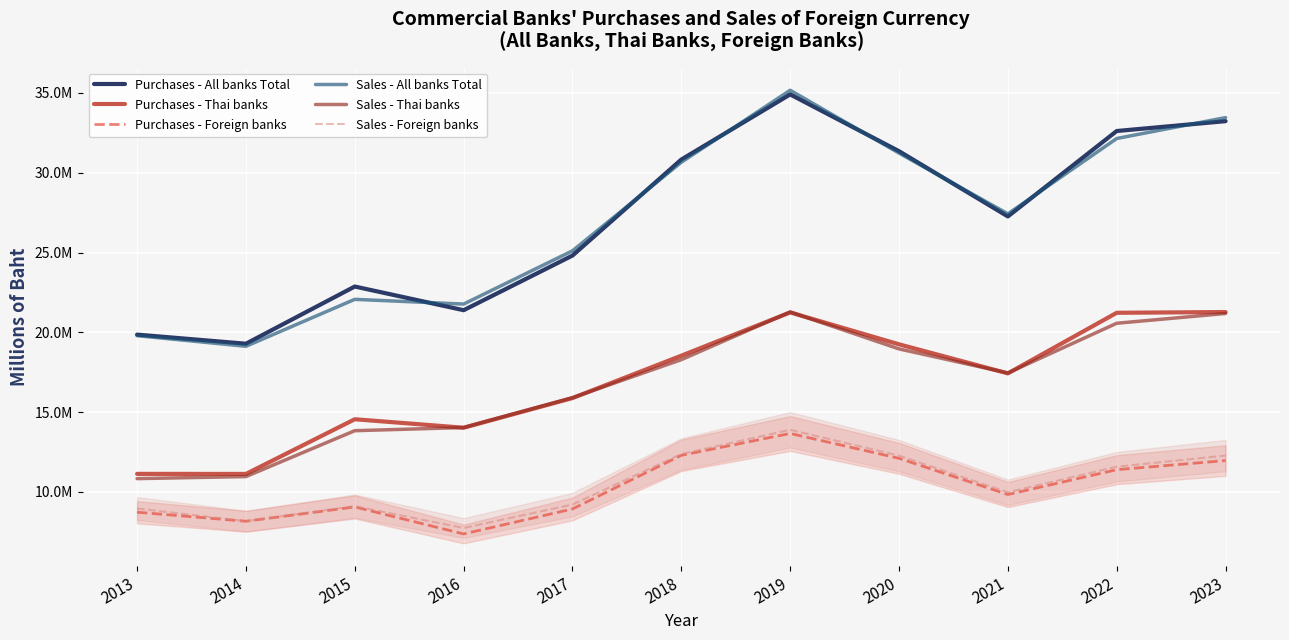

Does the chart display data point markers on the line(s)?

No